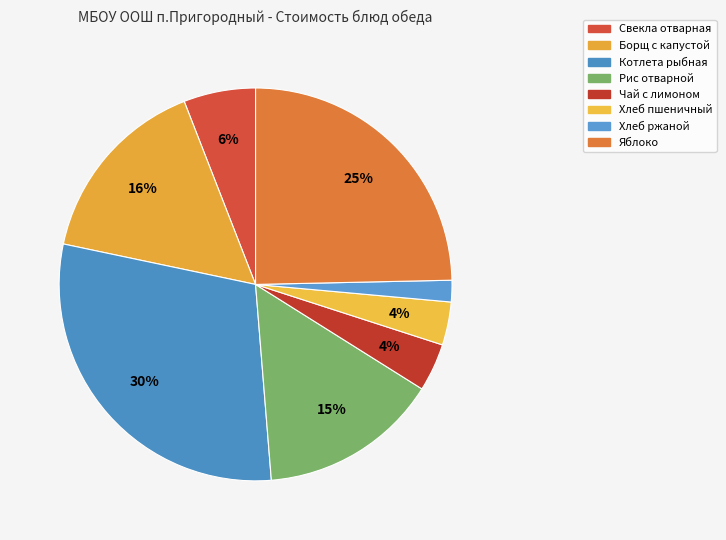

Between Рис отварной and Хлеб ржаной, which is larger?

Рис отварной